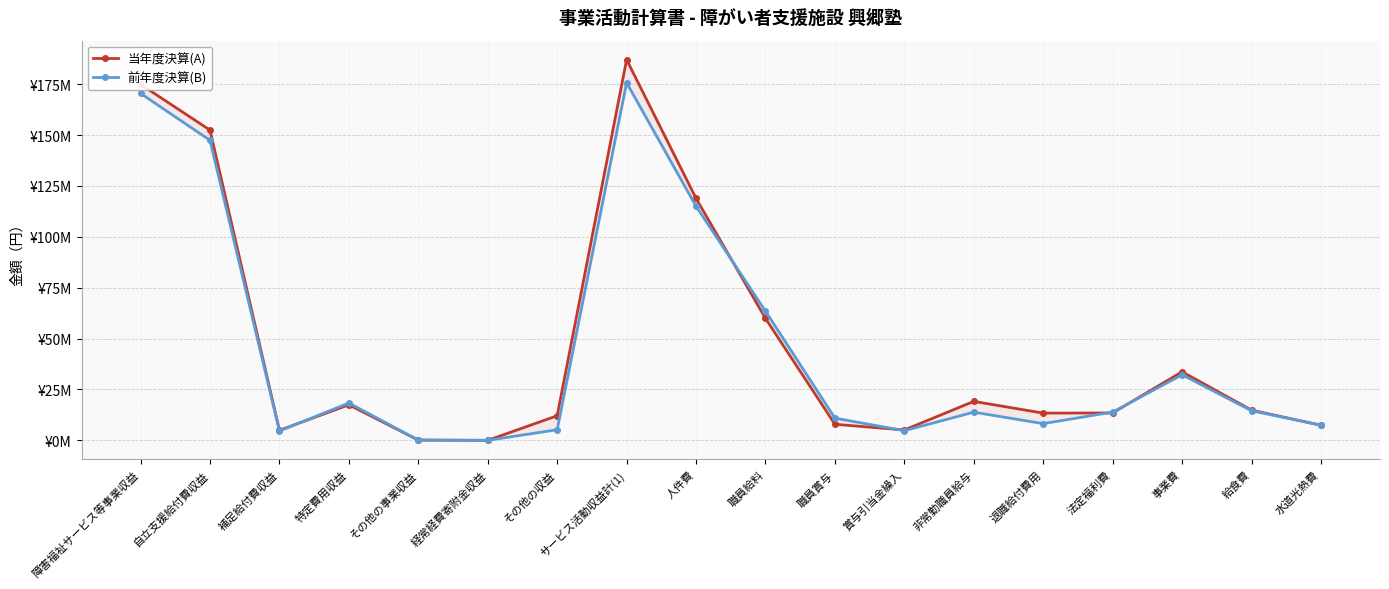

List the series in order of their peak value, highest first.

当年度決算(A), 前年度決算(B)